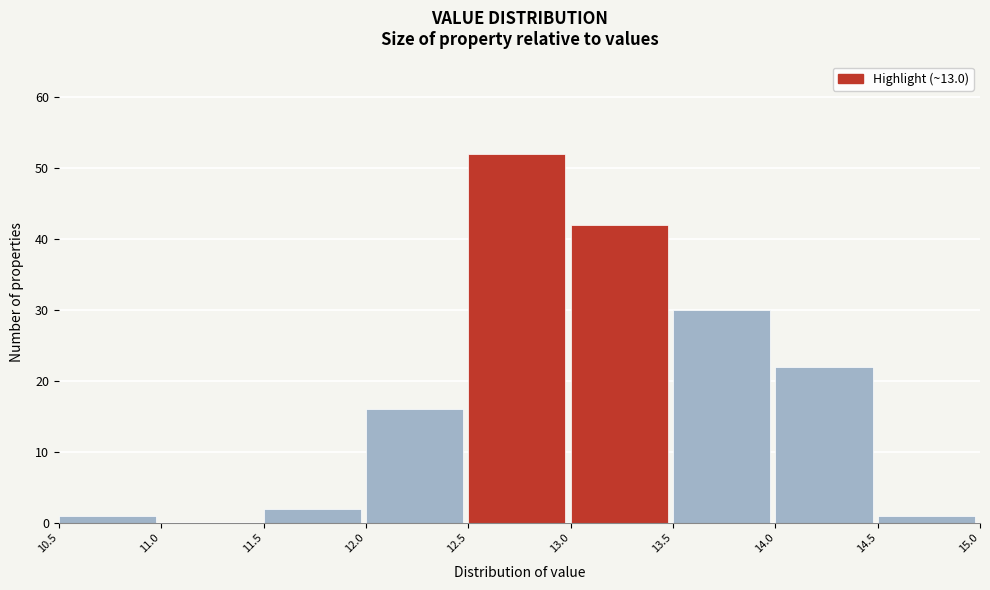

Reading left to right, list every bar in this chart as the range it spans on the x-axis followed by its height. The values are not printed on the chart, so give them approximately, as read against the axis.

10.5 to 11.0: 1
11.0 to 11.5: 0
11.5 to 12.0: 2
12.0 to 12.5: 16
12.5 to 13.0: 52
13.0 to 13.5: 42
13.5 to 14.0: 30
14.0 to 14.5: 22
14.5 to 15.0: 1